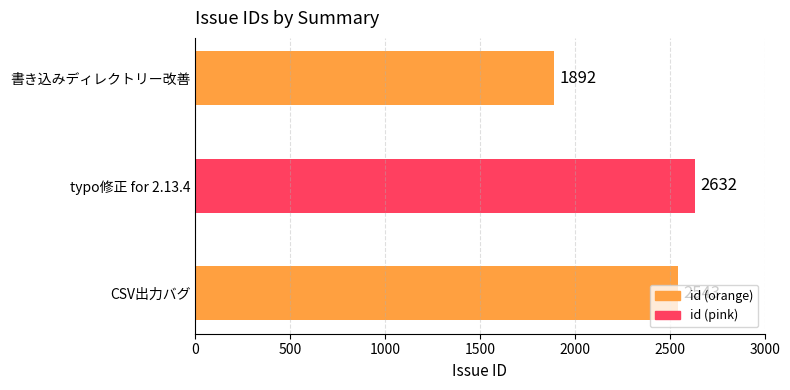

Where is the data nearest to the value 2262?

CSV出力バグ